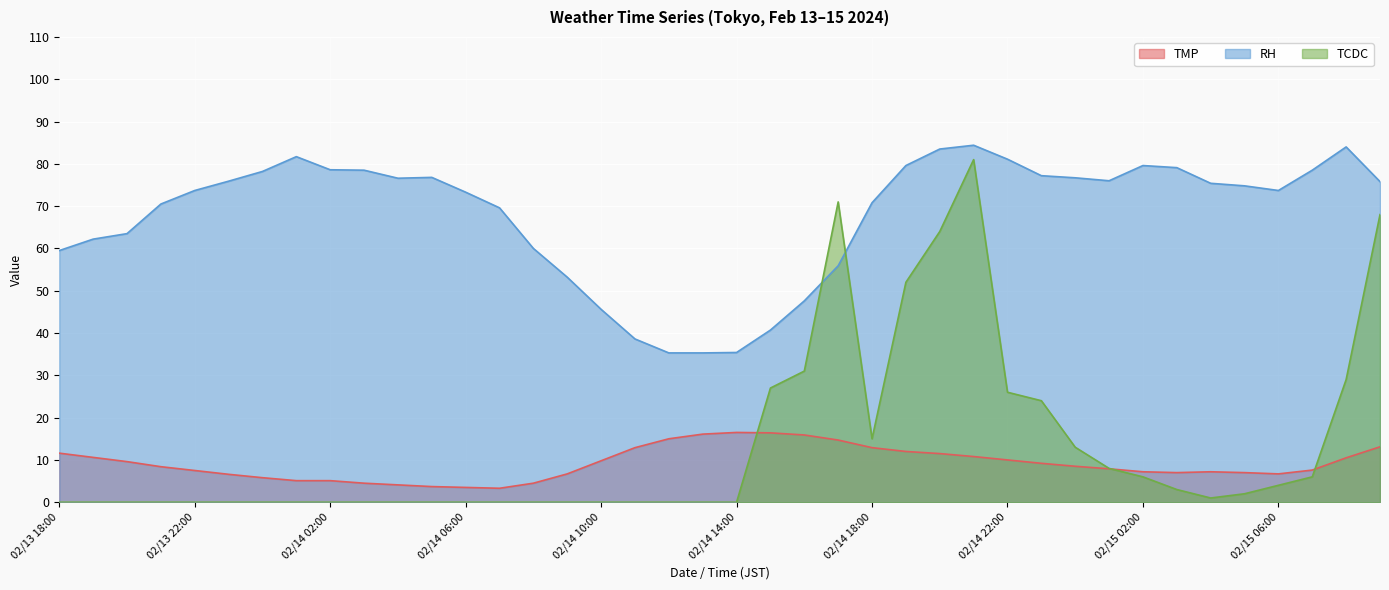

Where is TCDC nearest to the value 40?

02/14 16:00